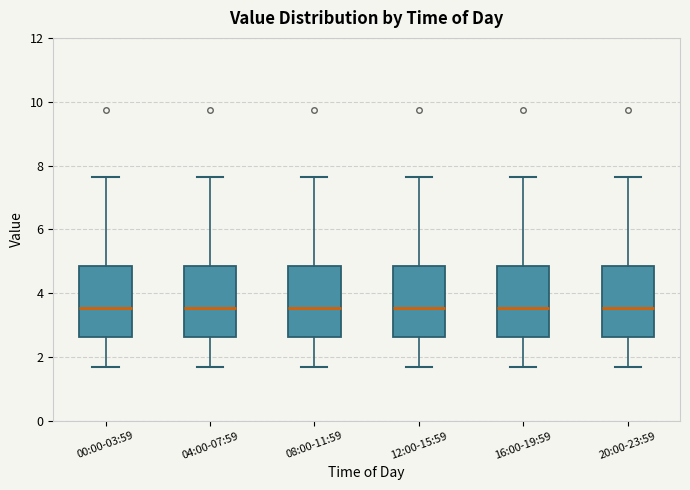

Reading left to right, read every box against the y-axis: the position of its median line, the range the box covers, and the ends of its whiskers. The values are not printed on the chart, so give them approximately, as read against the axis.

00:00-03:59: median 3.6, box 2.6 to 4.8, whiskers 1.8 to 7.6
04:00-07:59: median 3.6, box 2.6 to 4.8, whiskers 1.8 to 7.6
08:00-11:59: median 3.6, box 2.6 to 4.8, whiskers 1.8 to 7.6
12:00-15:59: median 3.6, box 2.6 to 4.8, whiskers 1.8 to 7.6
16:00-19:59: median 3.6, box 2.6 to 4.8, whiskers 1.8 to 7.6
20:00-23:59: median 3.6, box 2.6 to 4.8, whiskers 1.8 to 7.6